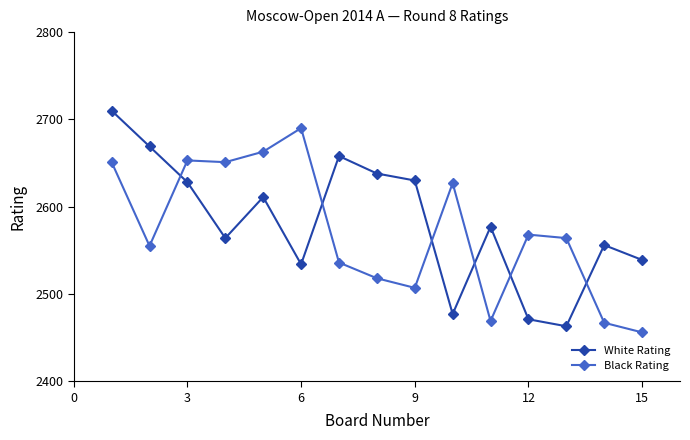

Count the number of data series in this chart.

2